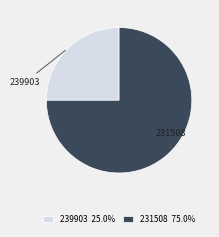

Rank the categories by value from lowest to highest.

239903, 231508